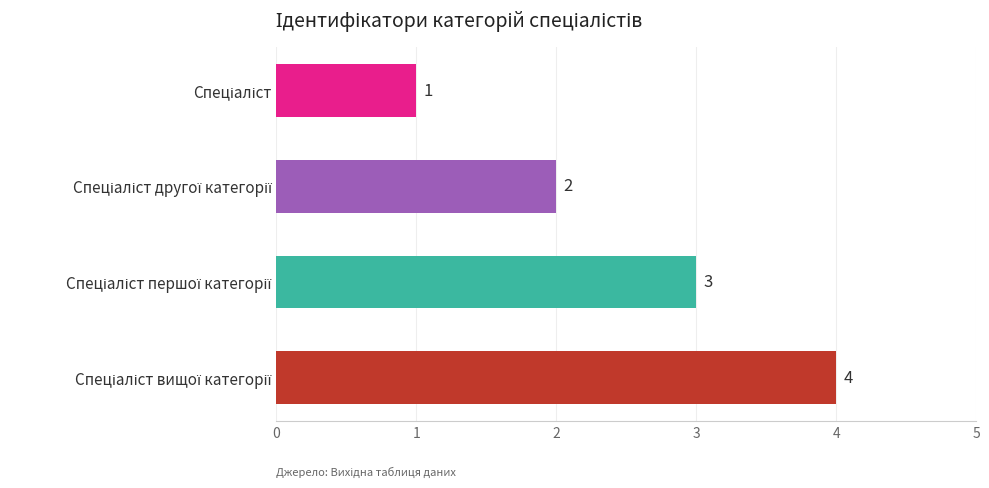

What is the greatest value displayed?

4